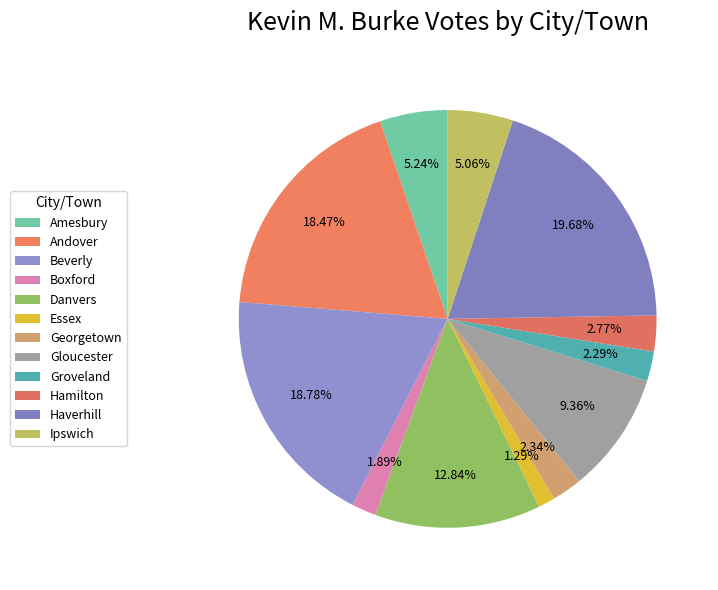

Which slice is the smallest?

Essex